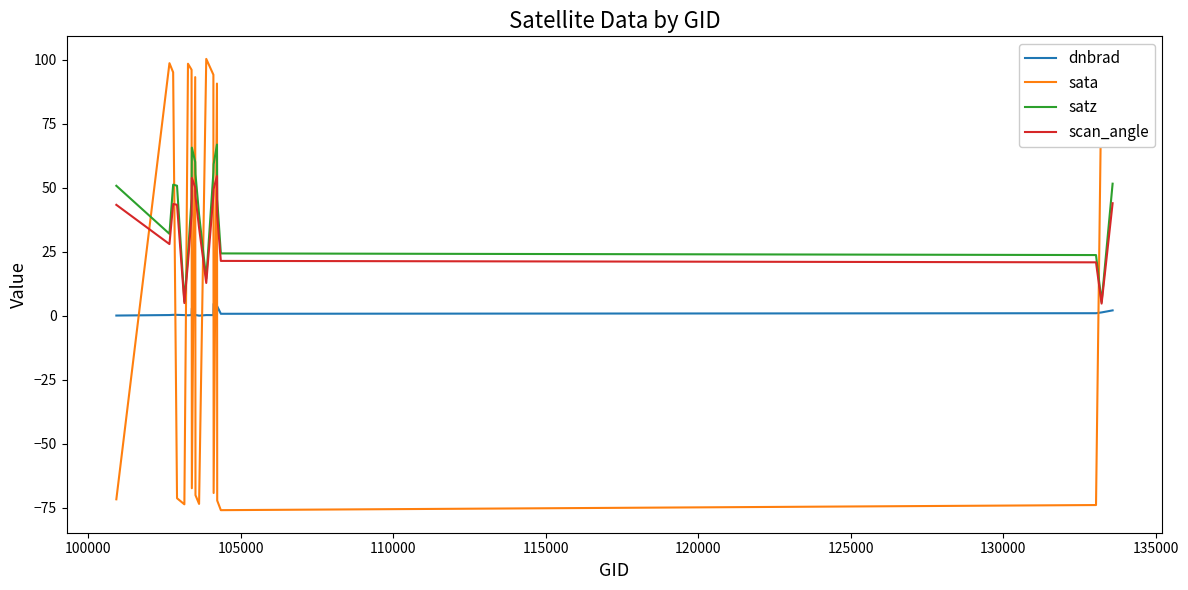

True or false: satz and dnbrad intersect in this chart.

False